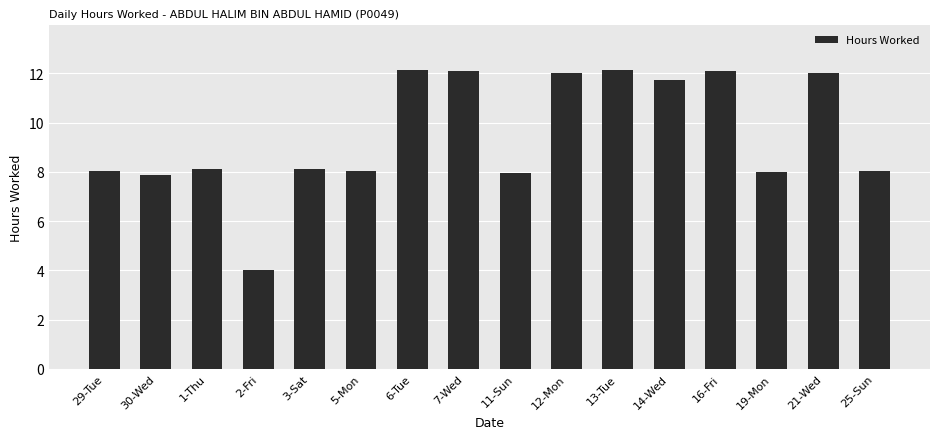

Is it true that the value at 2-Fri is 5.3?

False